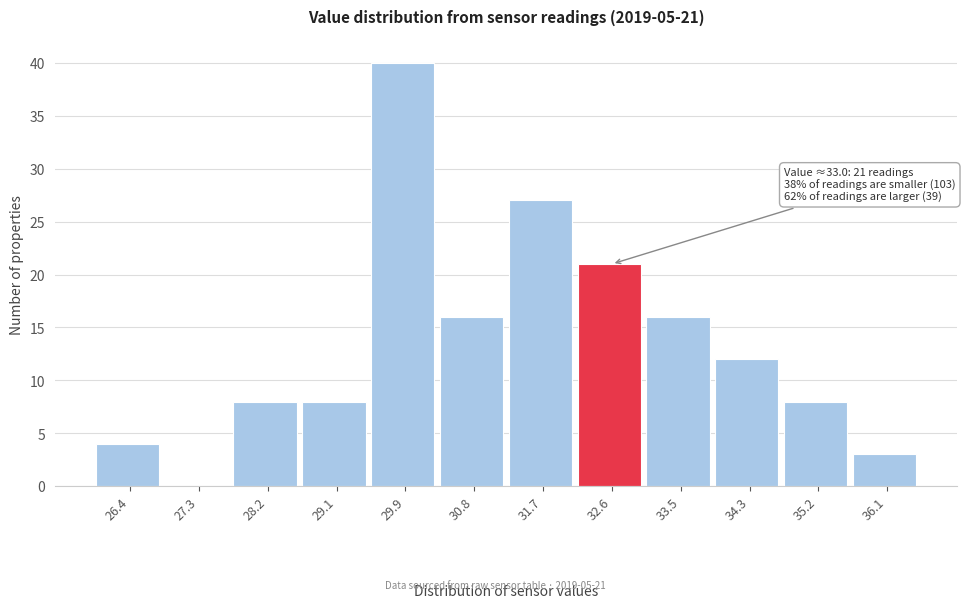

Reading left to right, what are all the values shown in this chart?

26.4=4	27.3=0	28.2=8	29.1=8	29.9=40	30.8=16	31.7=27	32.6=21	33.5=16	34.3=12	35.2=8	36.1=3